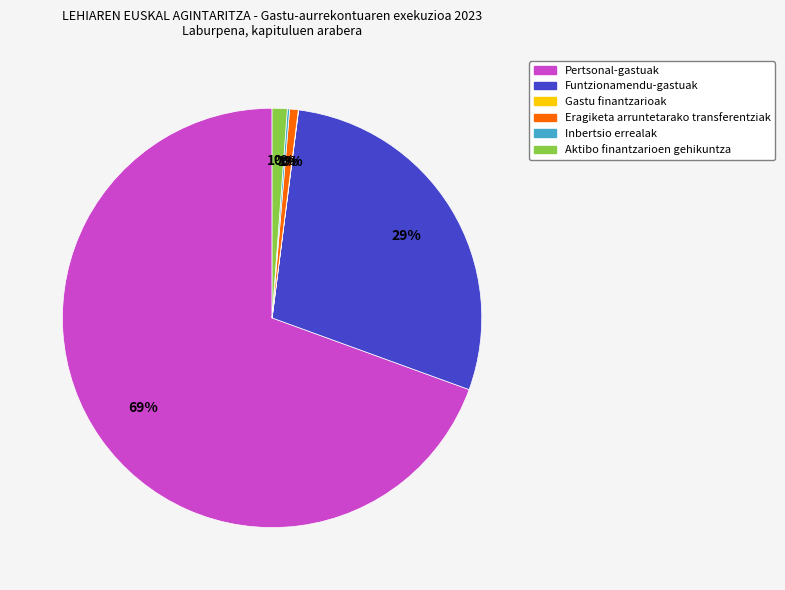

Does Eragiketa arruntetarako transferentziak represent more than half of the total?

No